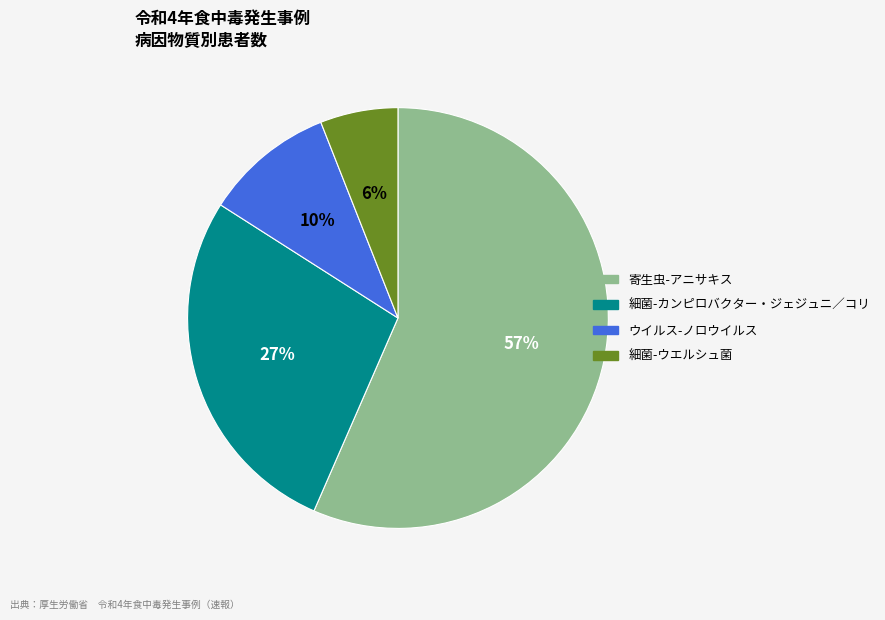

Is the sum of ウイルス-ノロウイルス and 細菌-ウエルシュ菌 greater than half?

No